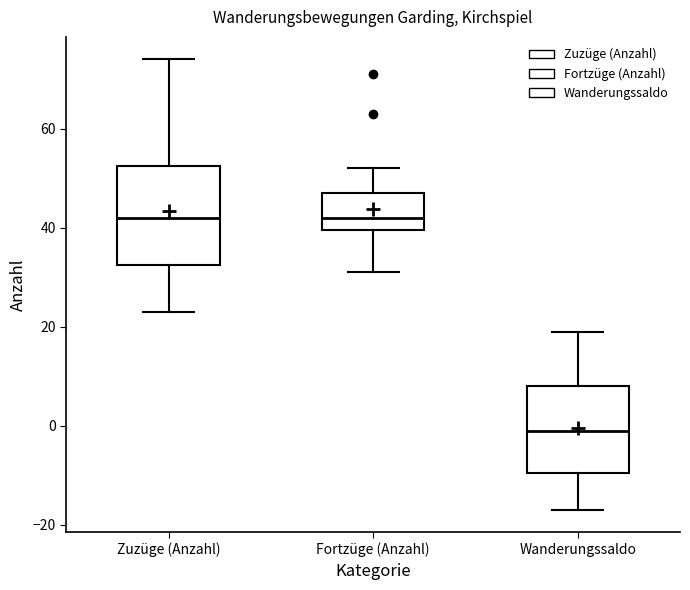

Comparing the boxes themselves (not the whiskers), which one is the tallest?

Zuzüge (Anzahl)